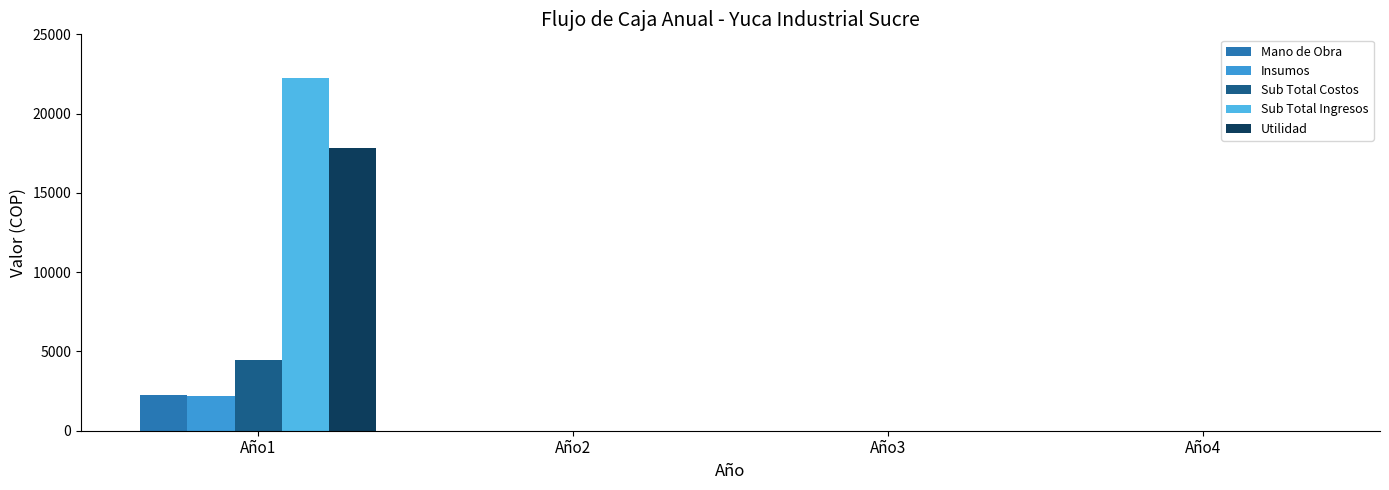

How many Sub Total Ingresos values are between 0 and 22260?

4